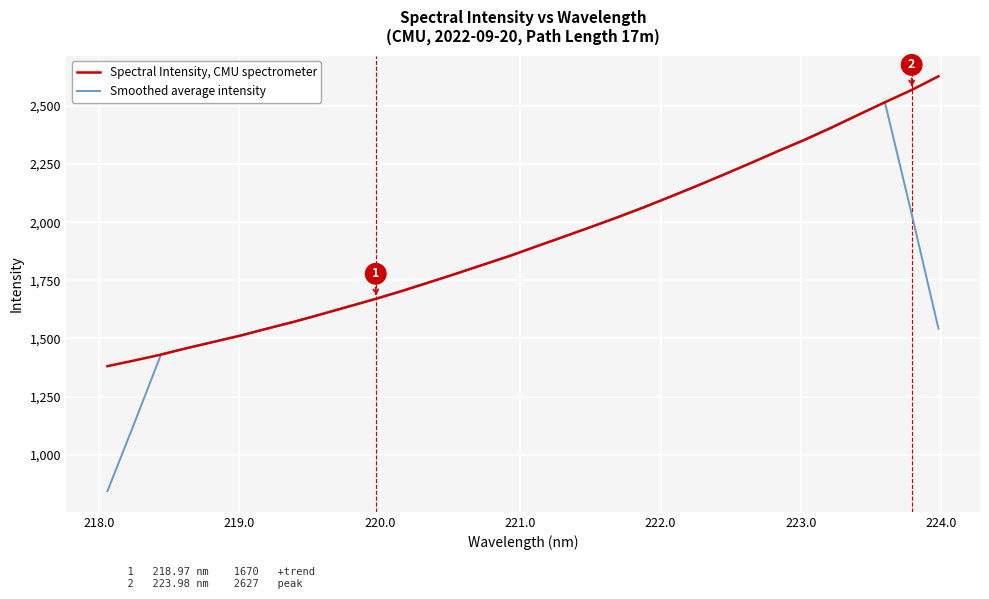

What is the difference between the maximum and second lowest values in the Spectral Intensity, CMU spectrometer series?

1222.4